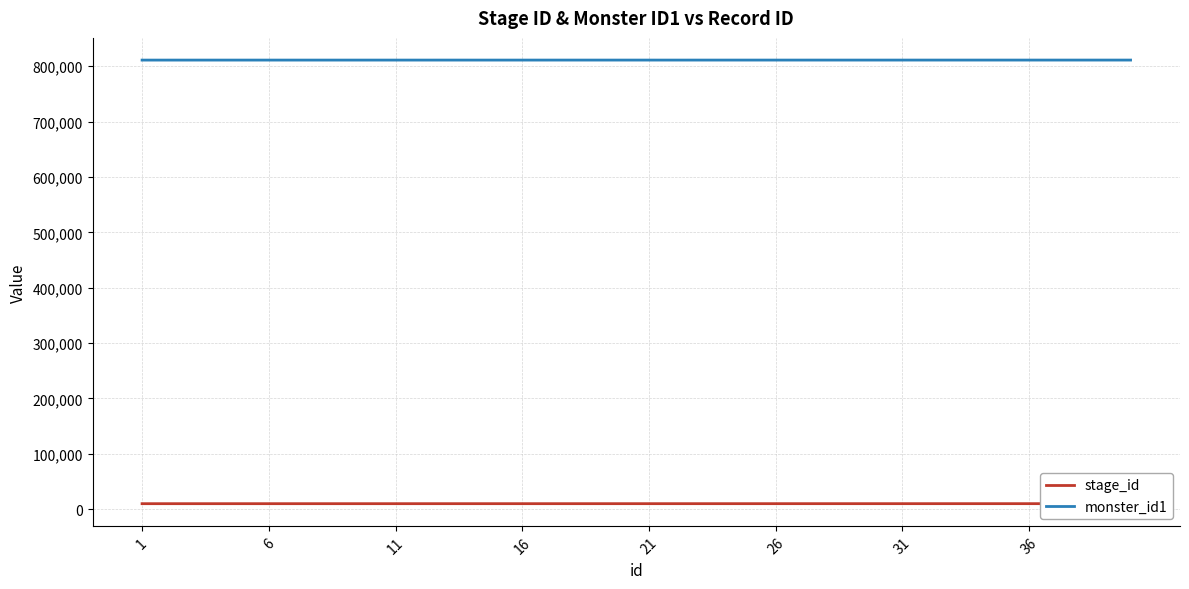

What is the minimum value for monster_id1?

811001